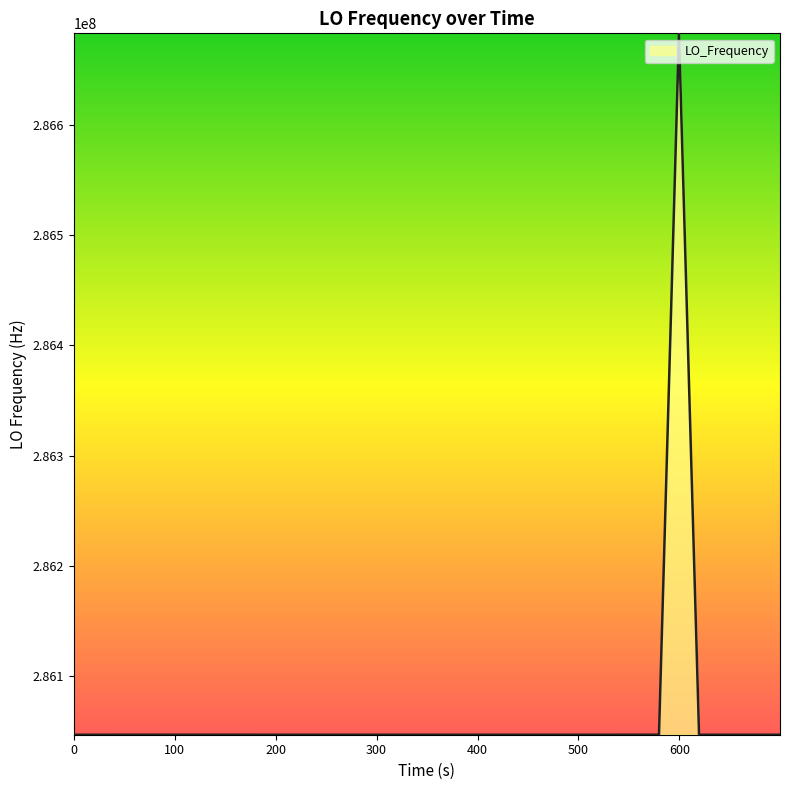

What is the smallest value displayed?

286046998.5